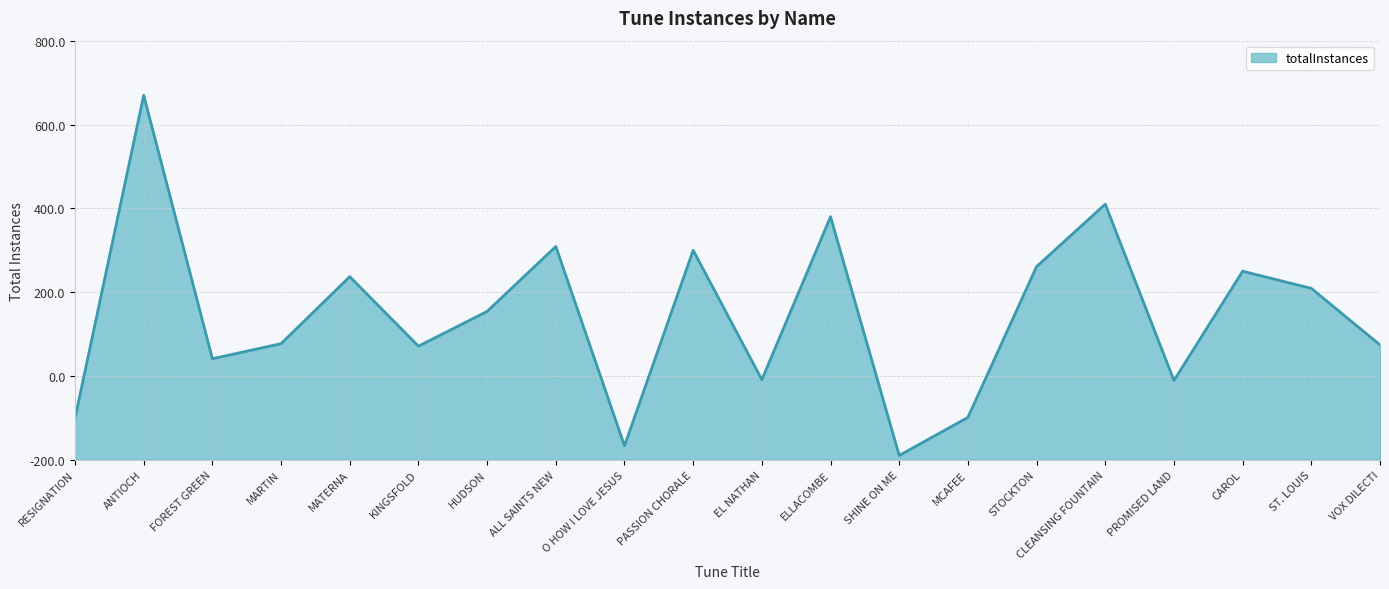

The chart shows a value of 241 at FOREST GREEN. True or false?

True